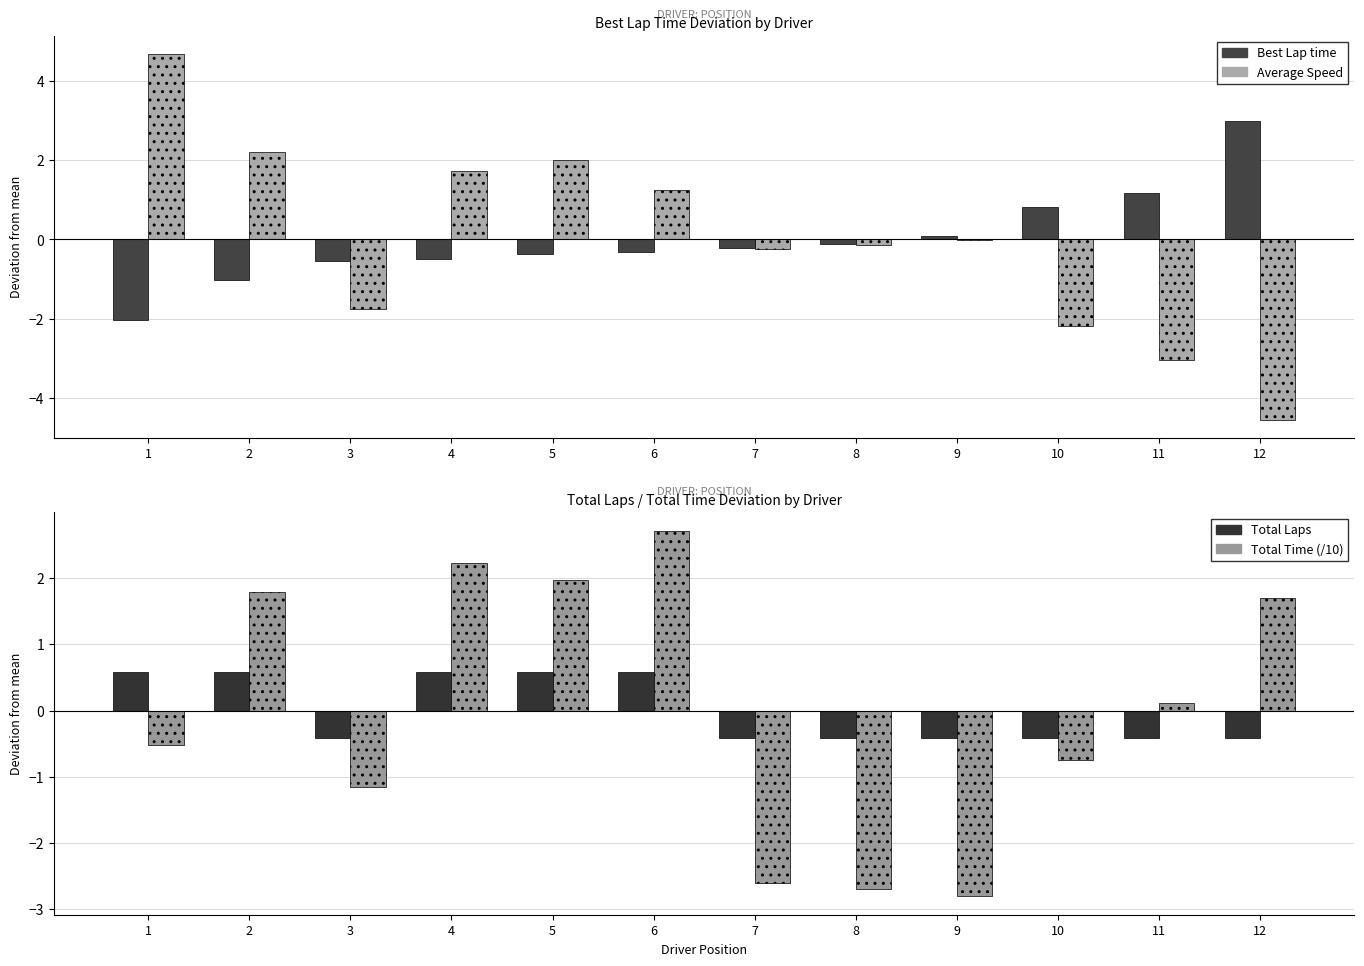

What is the difference between the Best Lap time values at 11 and 4?

1.7